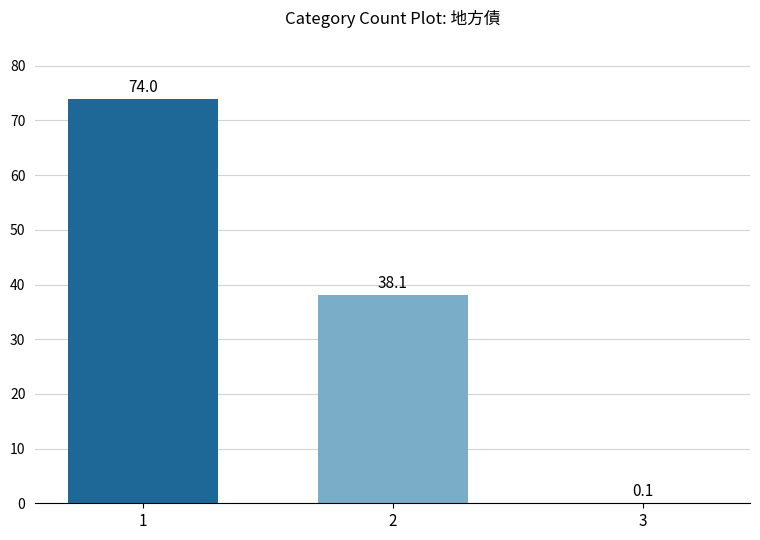

At which label does the data first exceed 38?

1